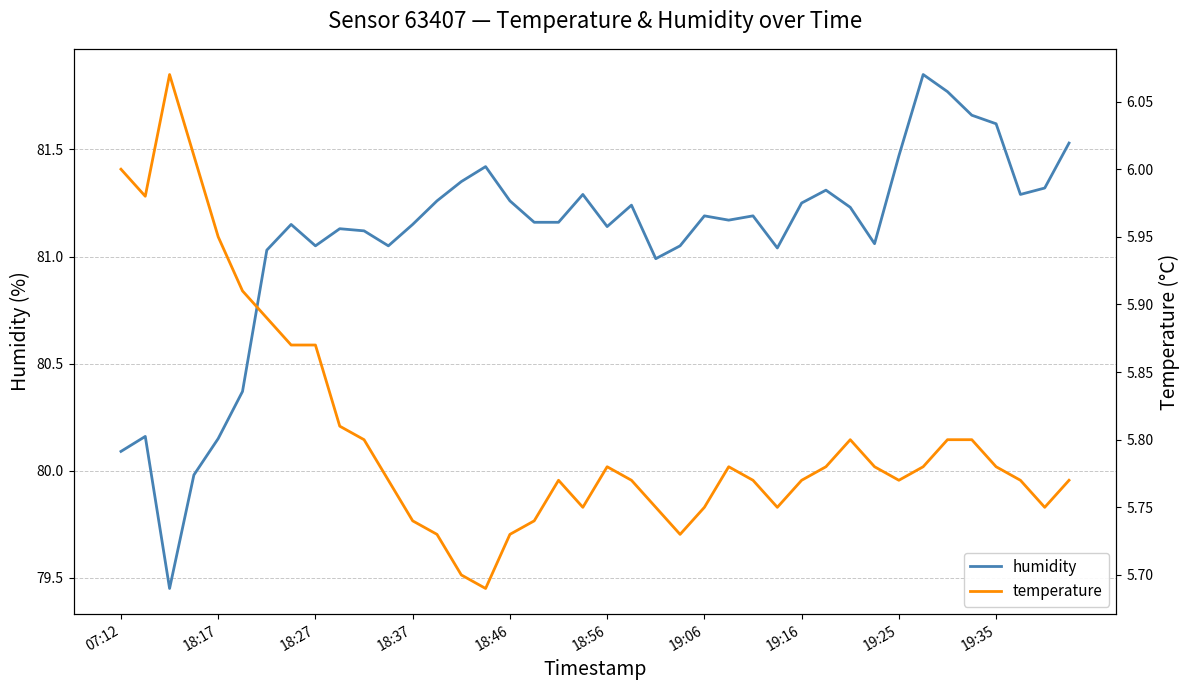

Which series has the widest spread of values?

humidity